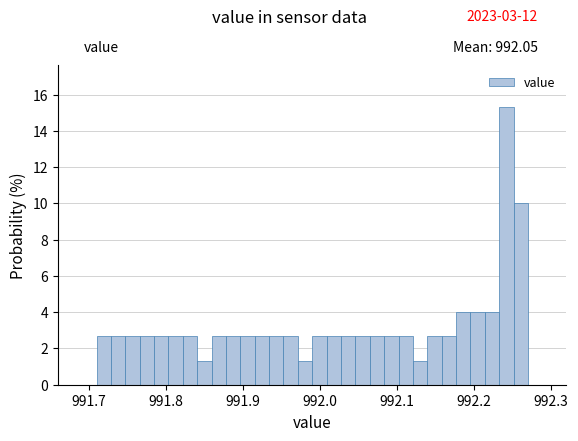

Around what value on the x-axis is the tallest bar? Give the approximate position of its centre, as read against the axis.

992.24